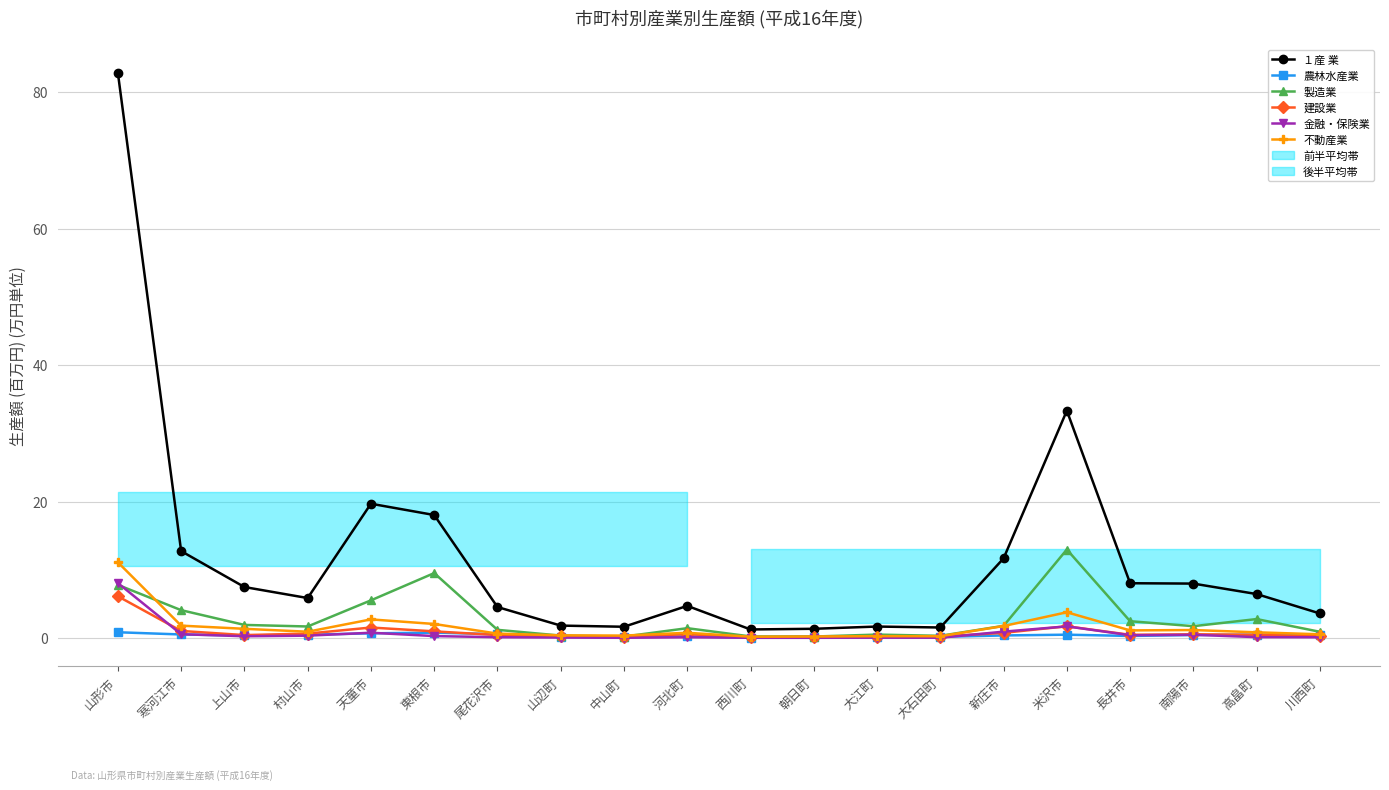

Rank the series at 天童市 from lowest to highest value.

農林水産業, 金融・保険業, 建設業, 不動産業, 製造業, １産 業